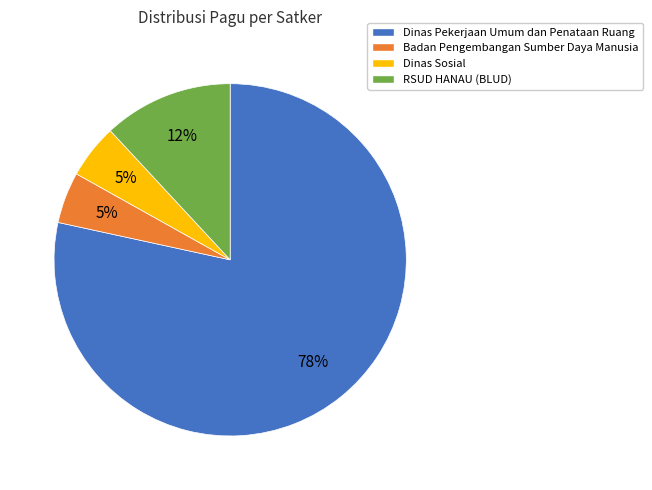

Is it true that Dinas Sosial is 11% of the pie?

False